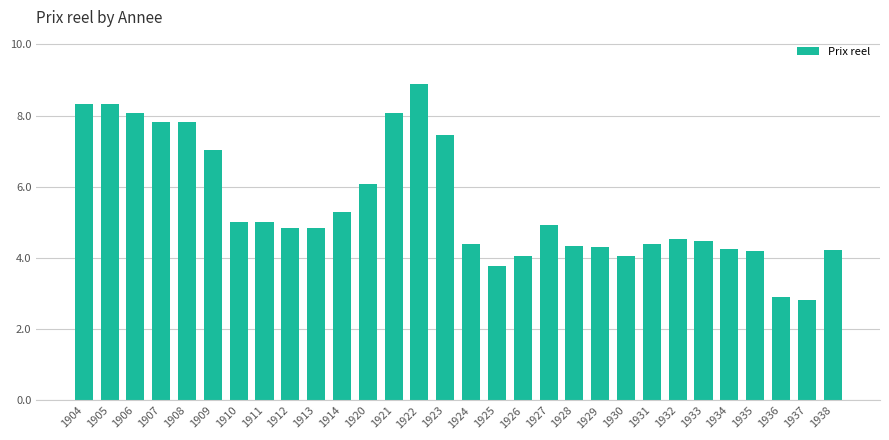

The chart shows a value of 8.3 at 1905. True or false?

True